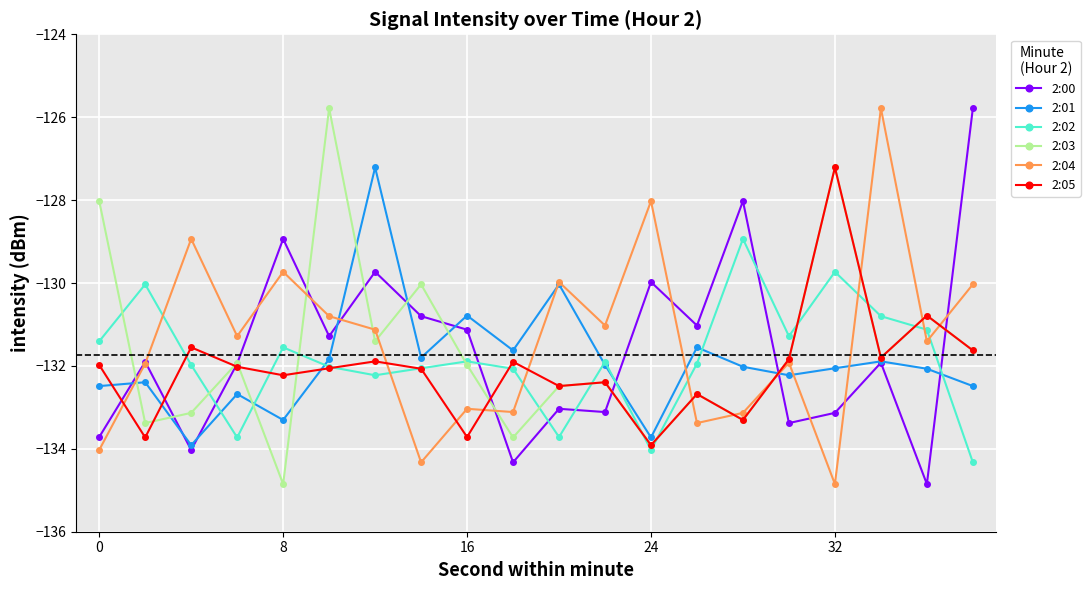

What is the value of the 2:03 point at the 10th from the left?

-133.7